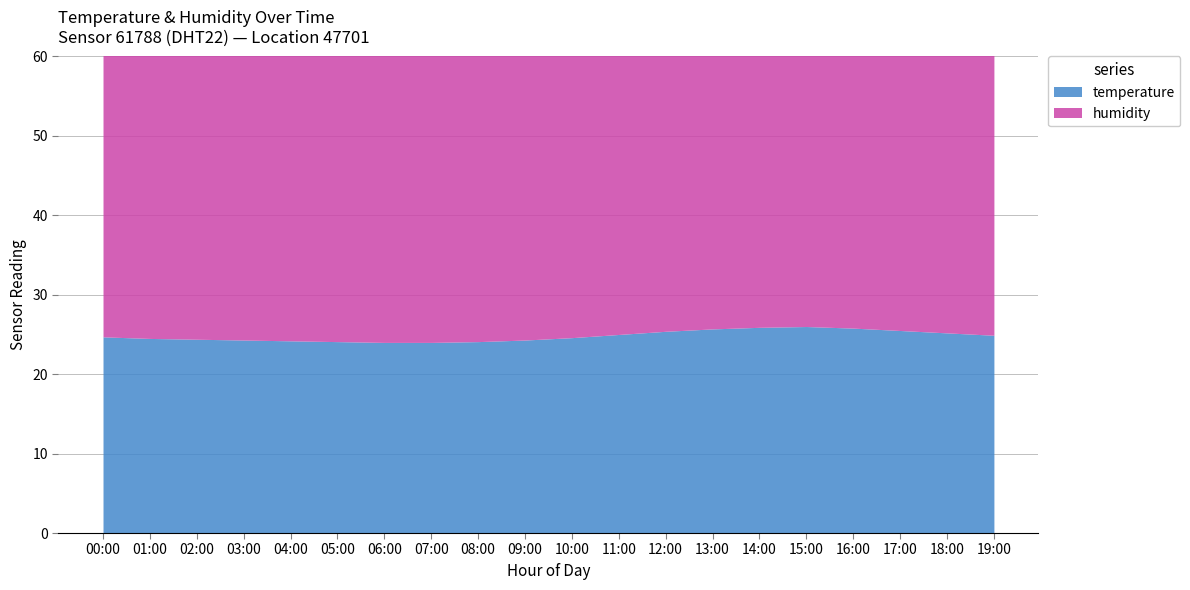

Does the chart have visible grid lines?

Yes